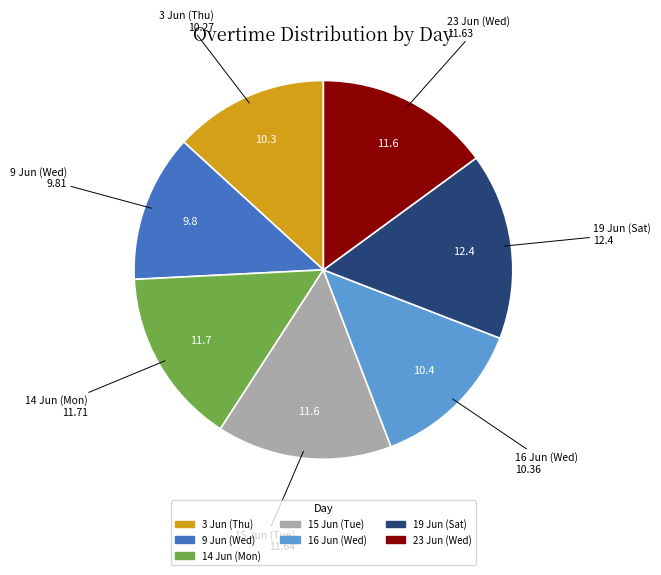

Is there a majority slice in this chart?

No